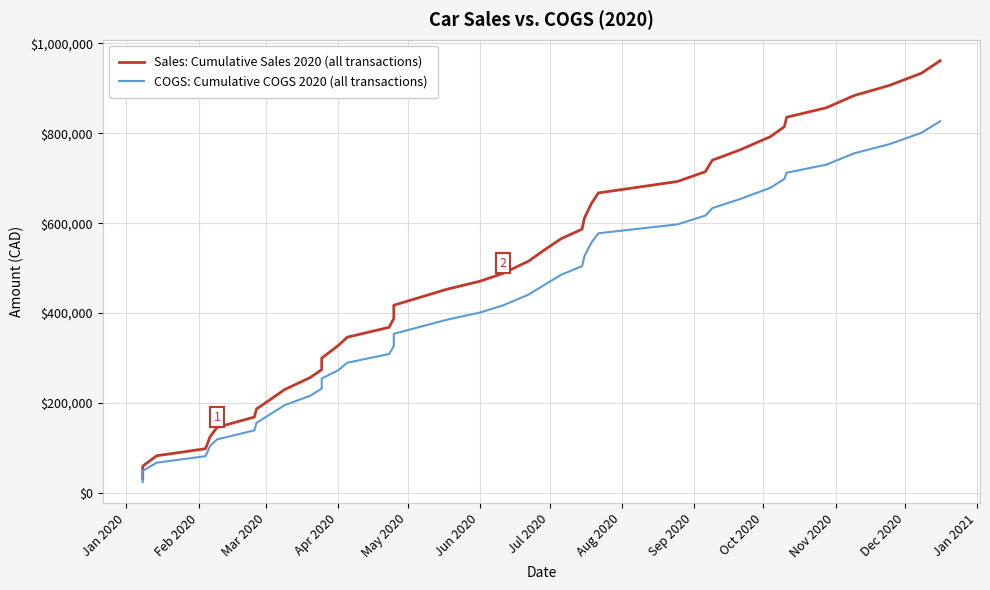

True or false: COGS: Cumulative COGS 2020 (all transactions) has more than 0 interior local peaks.

False